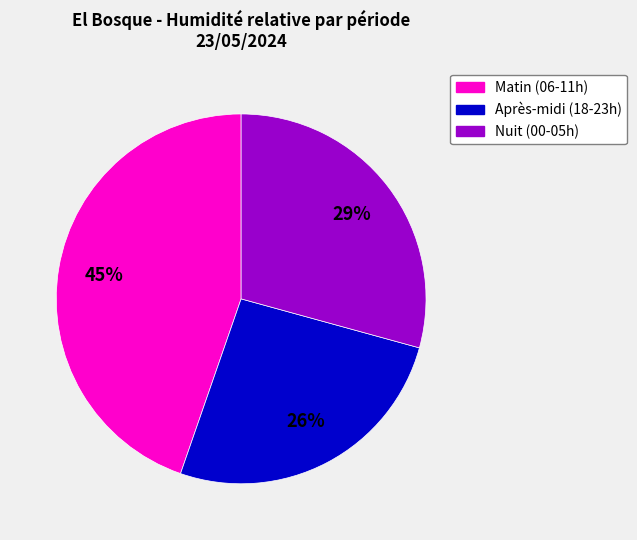

Is there a majority slice in this chart?

No